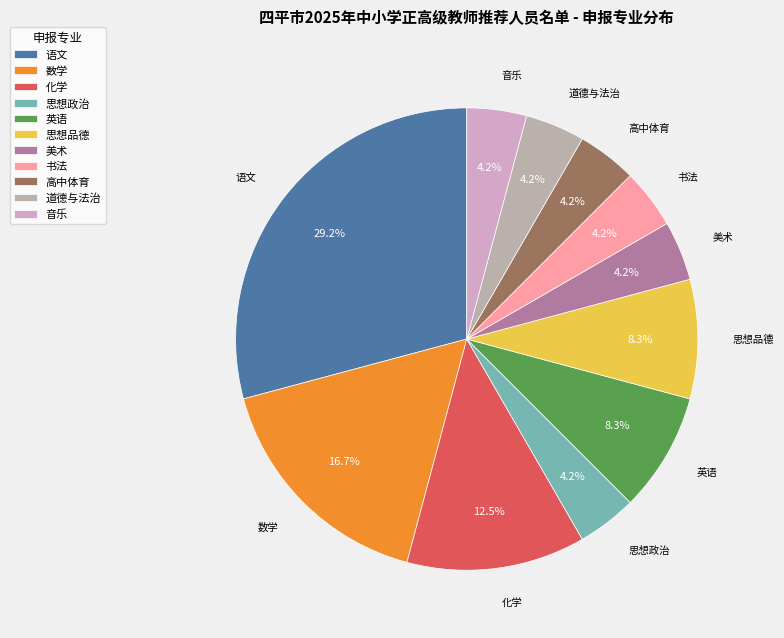

How many slices are in this pie chart?

11